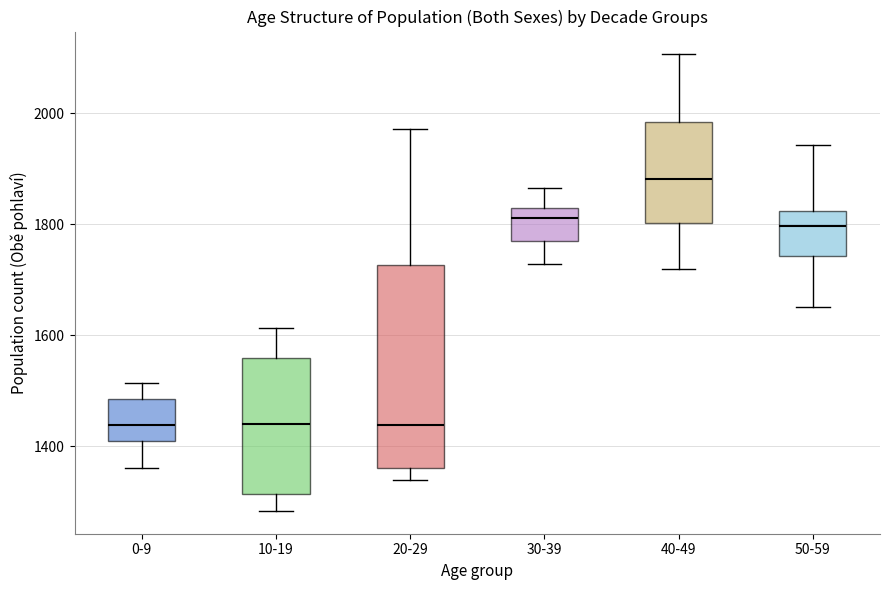

Where is the lower edge of the box for 30-39 on the y-axis? The values are not printed on the chart, so give them approximately, as read against the axis.

1760